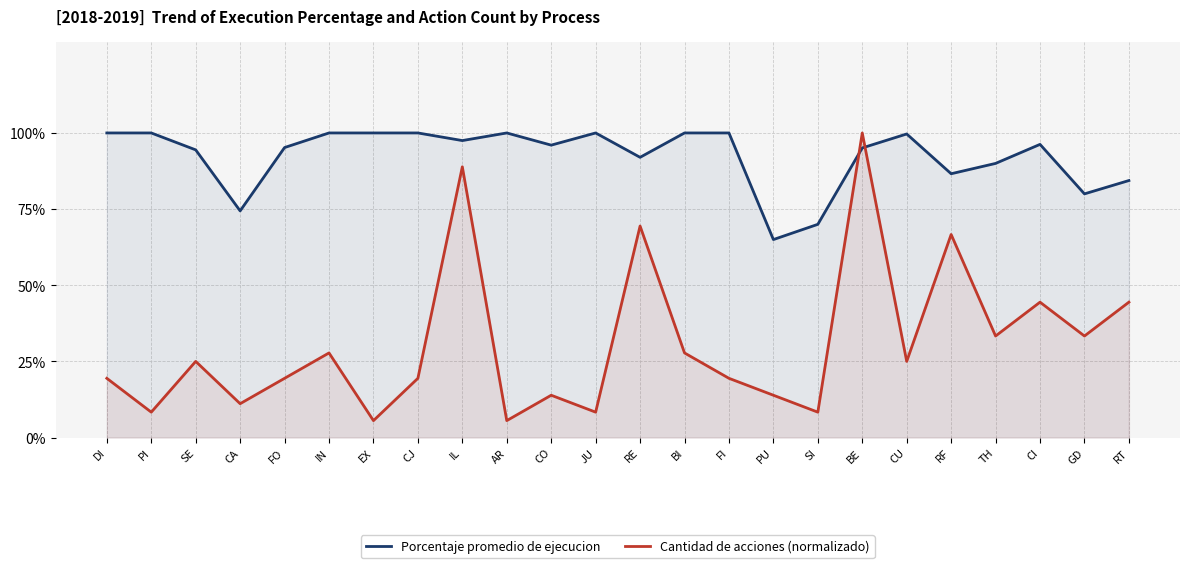

Read the Cantidad de acciones (normalizado) value at FI.

0.2